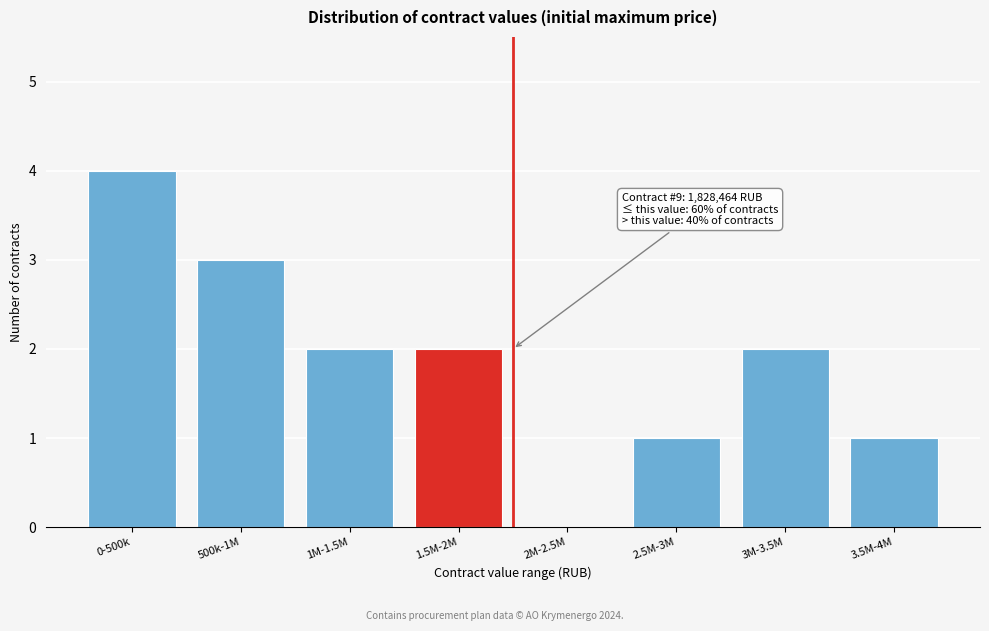

What is the maximum value shown in the chart?

4